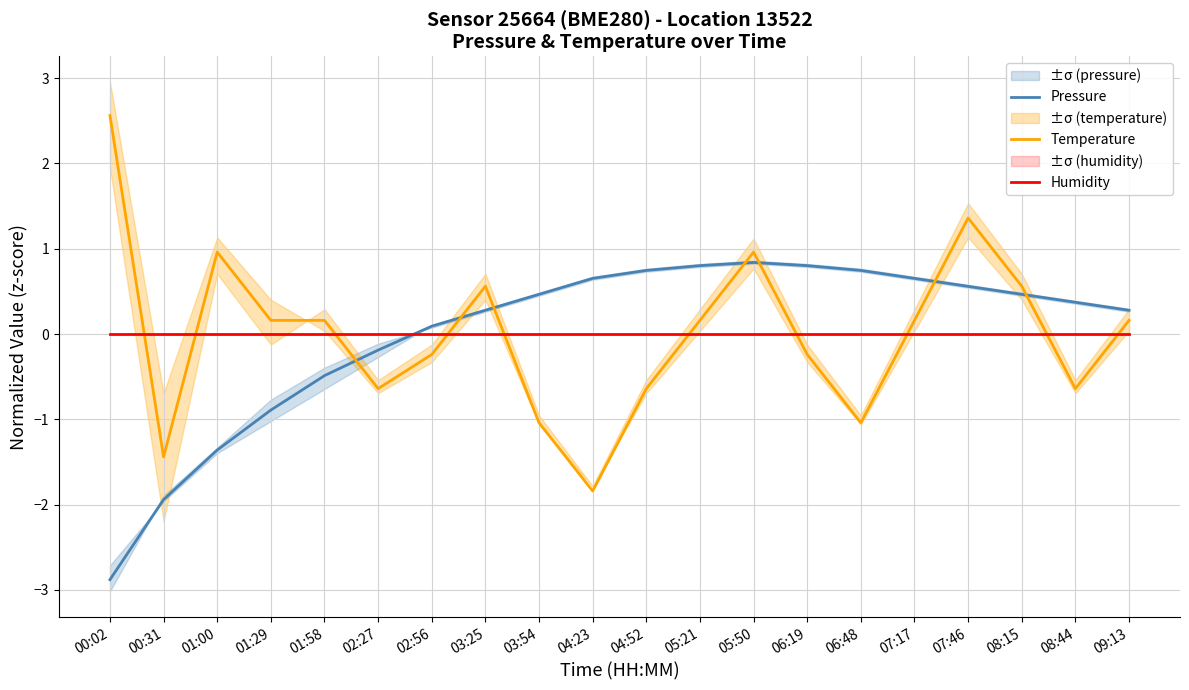

Between which two adjacent categories do Pressure and Temperature first intersect?

01:58 and 02:27